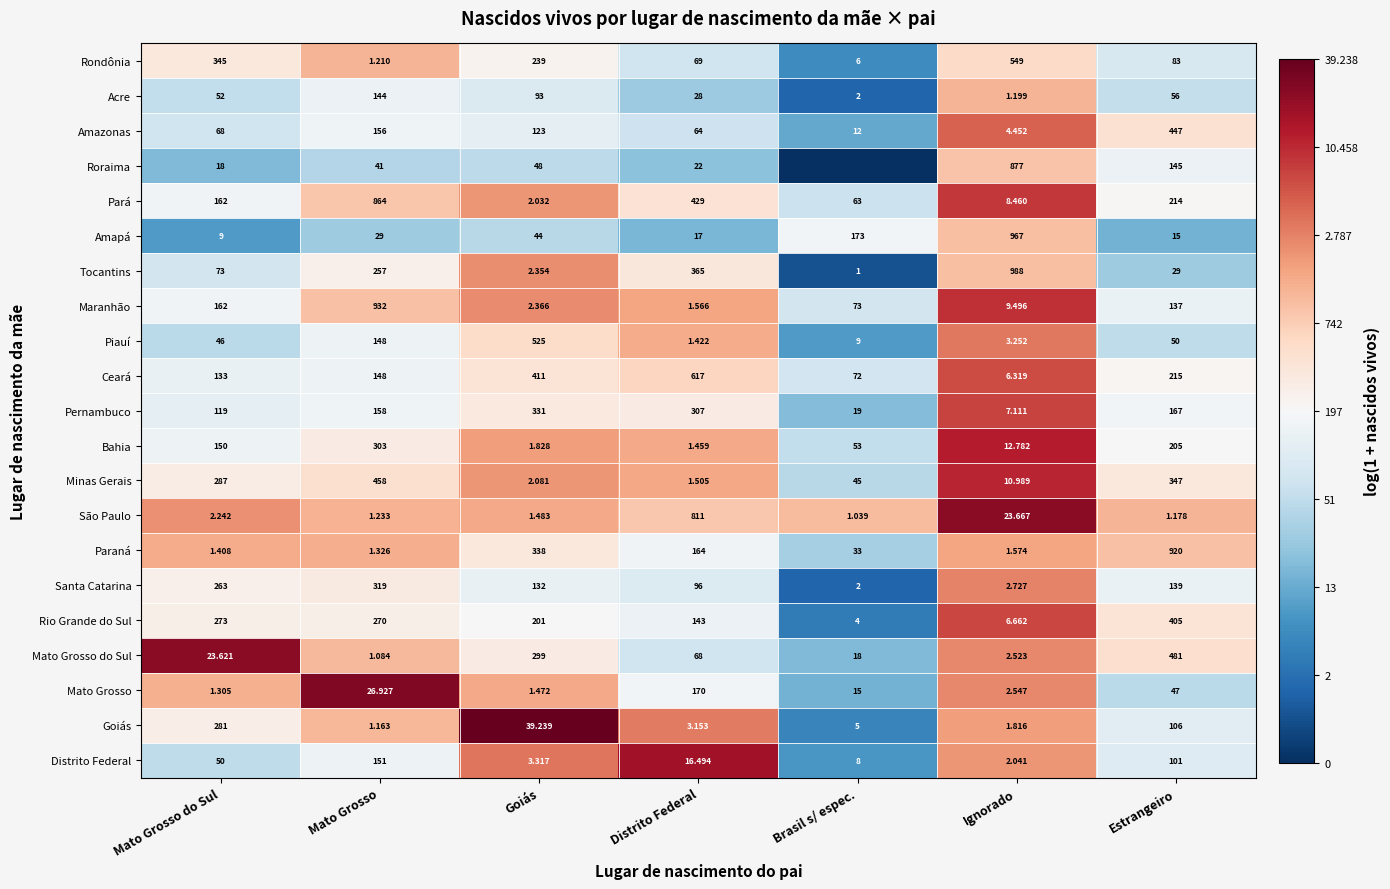

Which series changed the most between Distrito Federal and Estrangeiro?

São Paulo